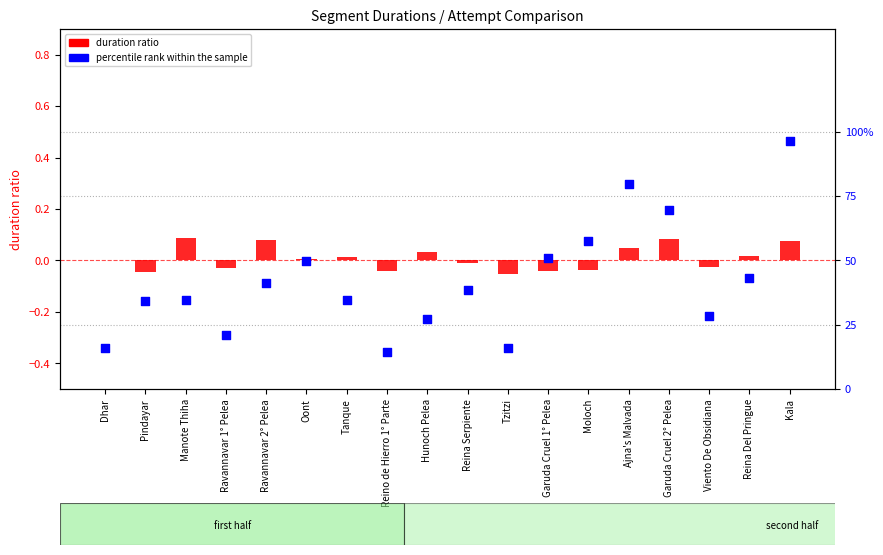

What is the total value across all series at Reino de Hierro 1° Parte?

0.1